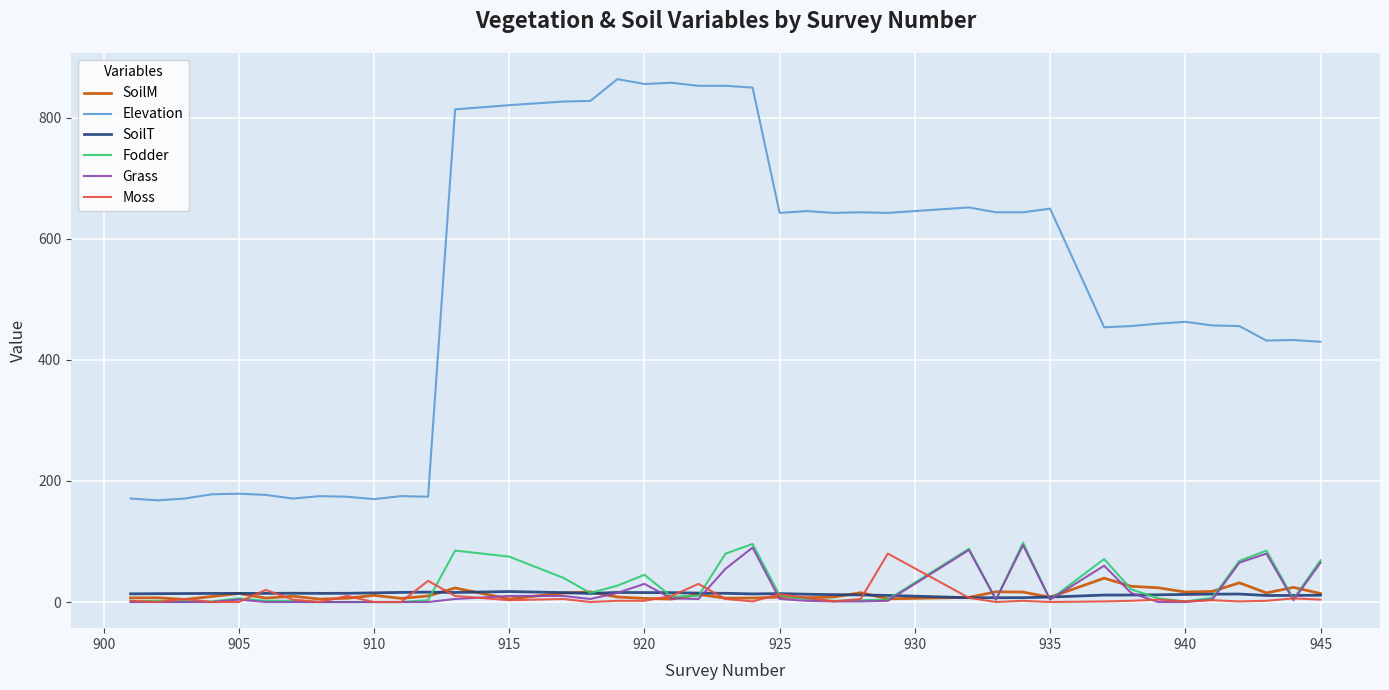

Which series has the widest spread of values?

Elevation